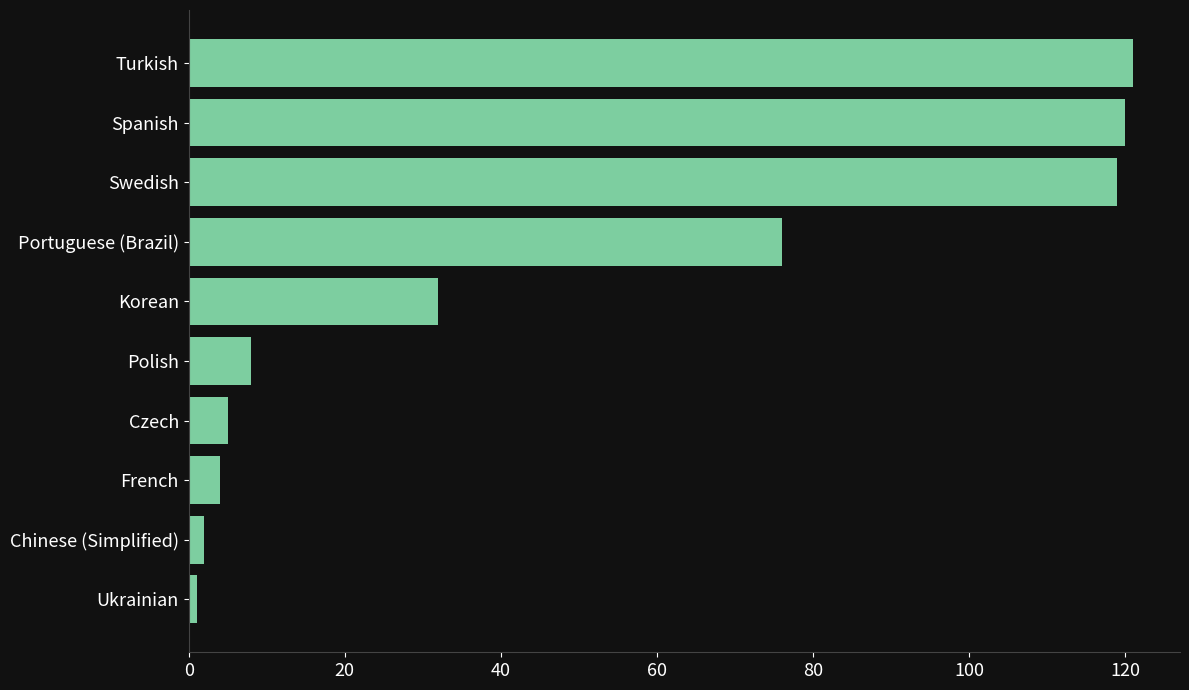

The chart shows a value of 20 at Portuguese (Brazil). True or false?

False